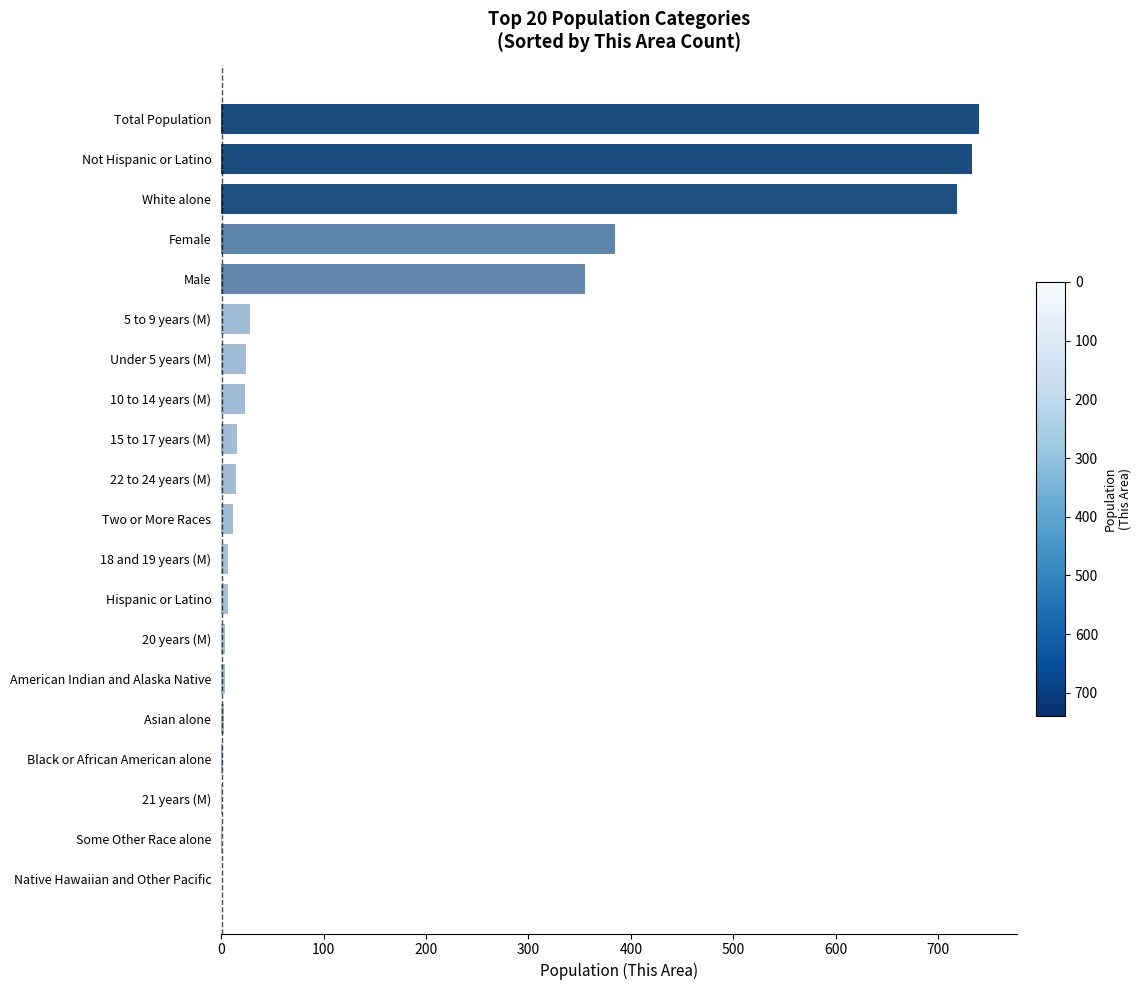

How many categories are shown in the chart?

20